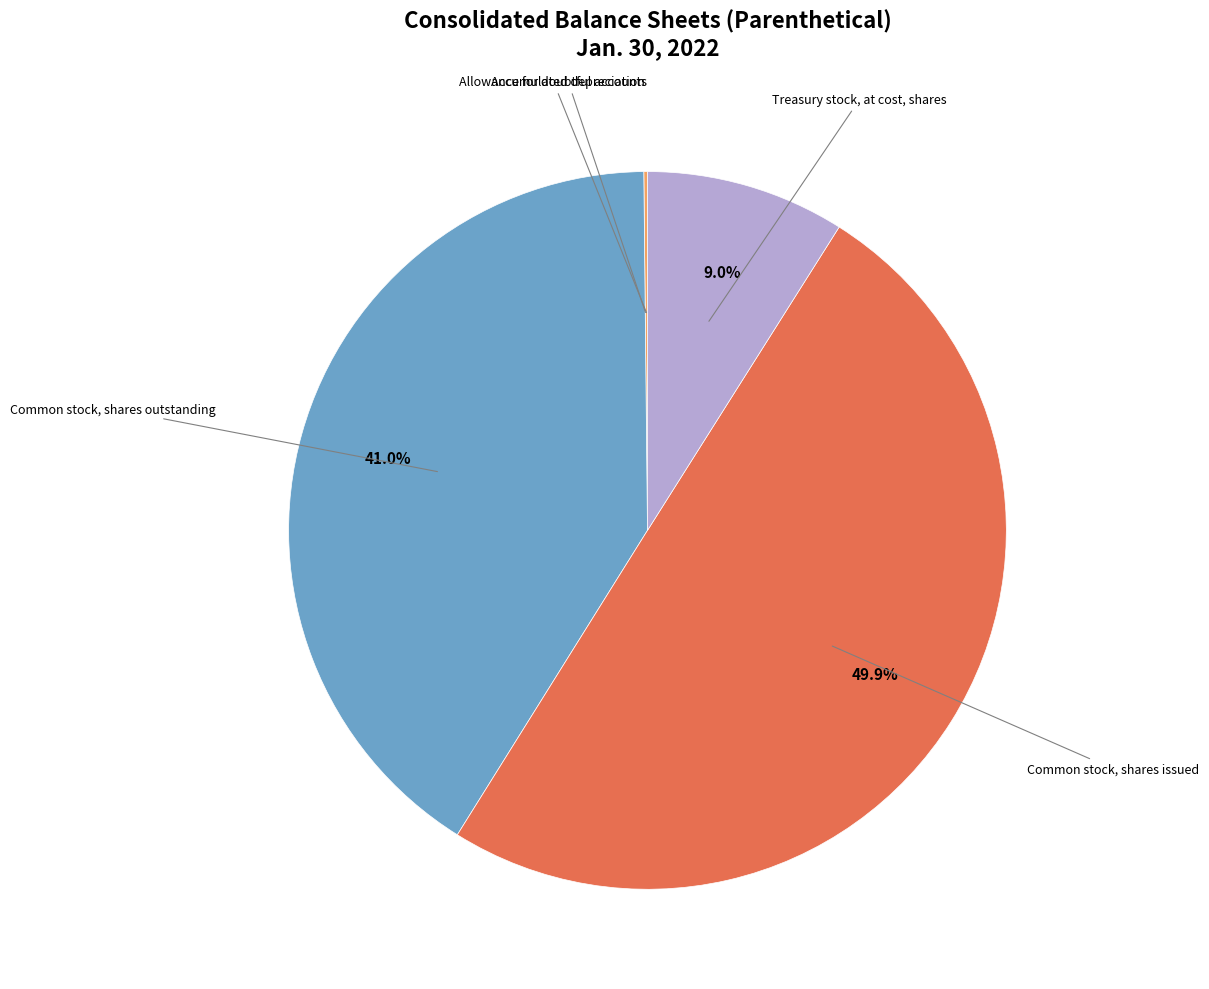

What is the largest slice in the pie chart?

Common stock, shares issued